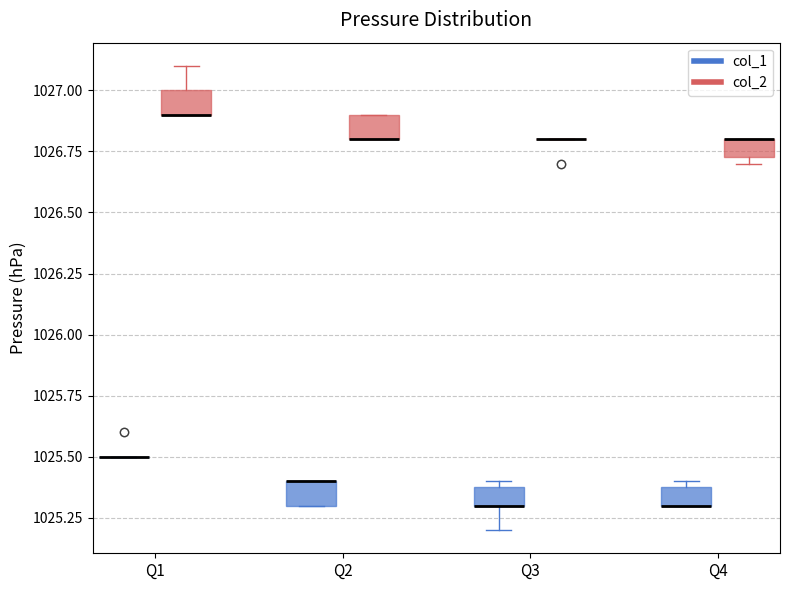

Where is the upper edge of the box for Q4 (col_2) on the y-axis? The values are not printed on the chart, so give them approximately, as read against the axis.

1026.80